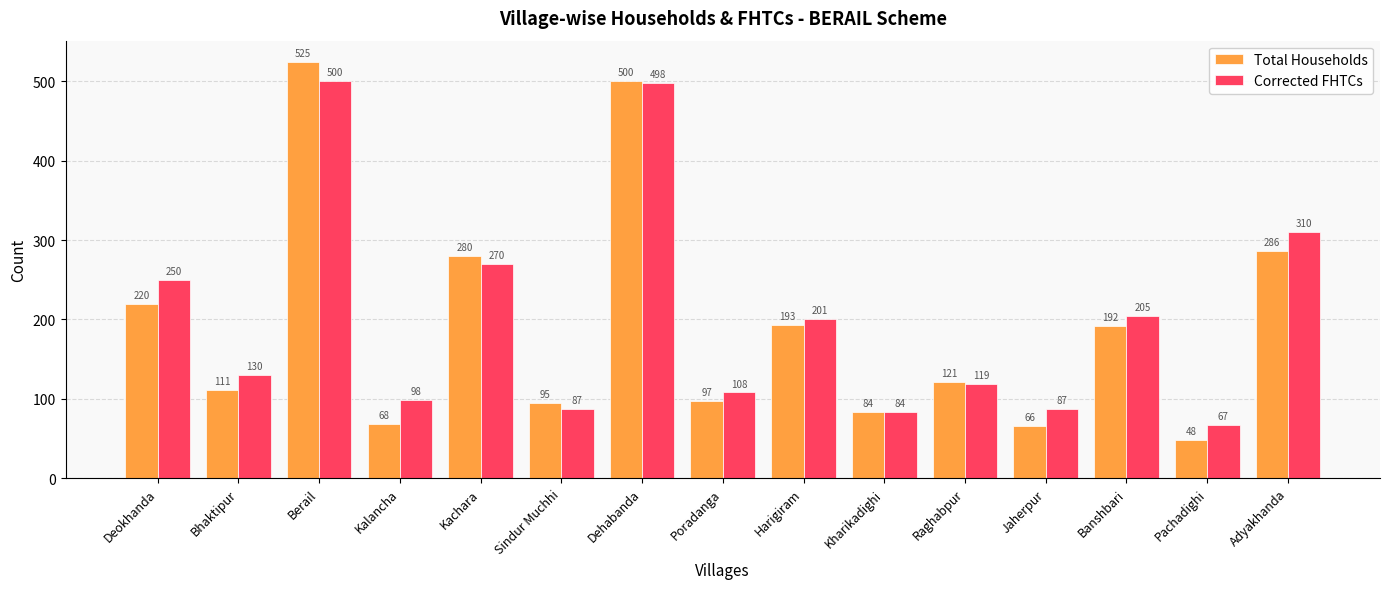

What is the value of the Corrected FHTCs bar at the 11th from the left?

119